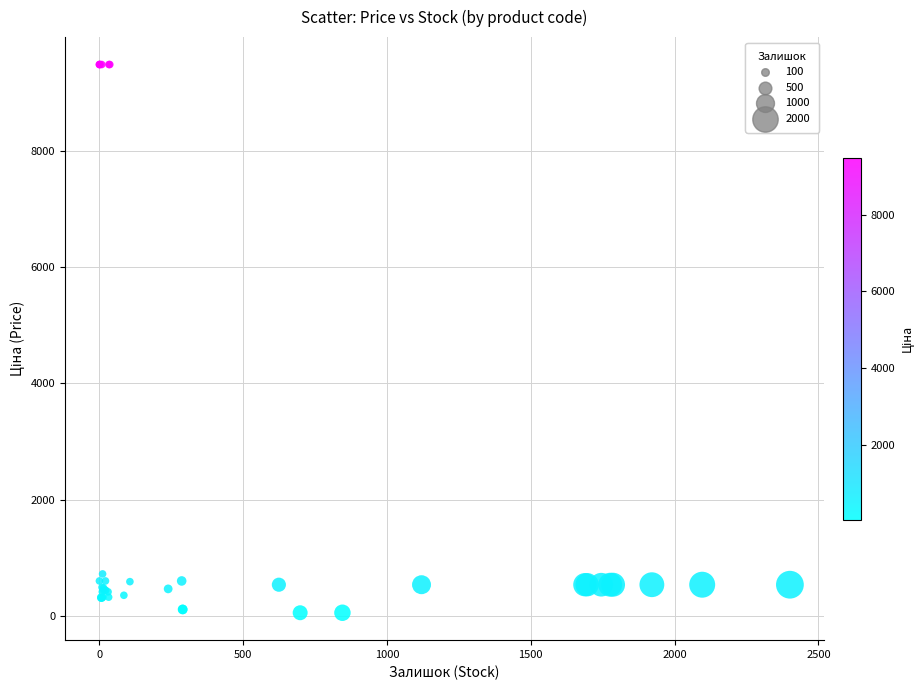

What Y value in the scatter plot is closest to 4768?

724.5